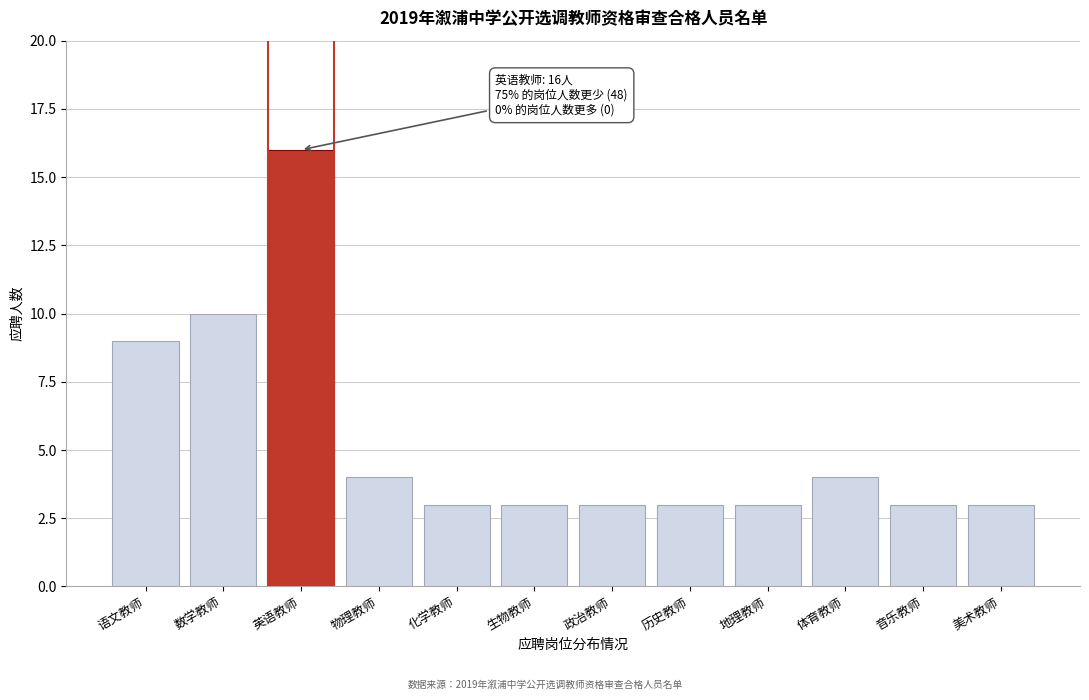

Reading right to left, extract all data points from this chart.

3	3	4	3	3	3	3	3	4	16	10	9